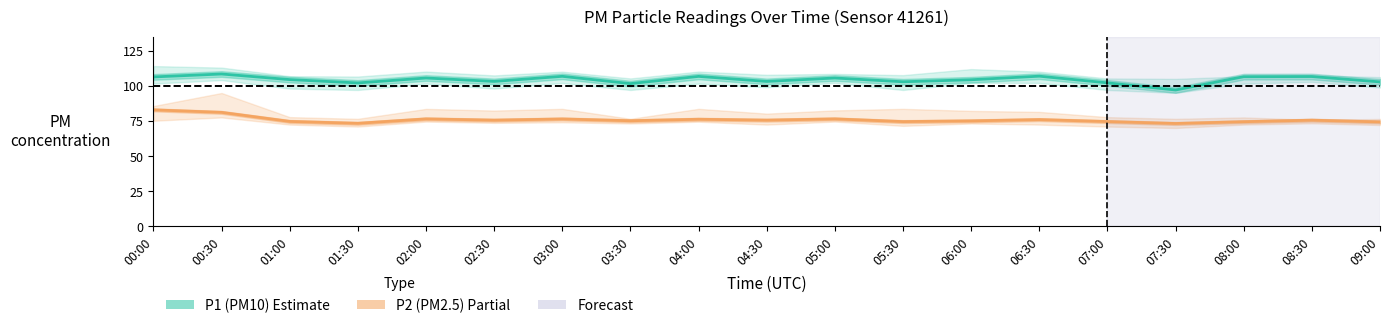

What is the average value of the P1 (PM10) series?

104.3